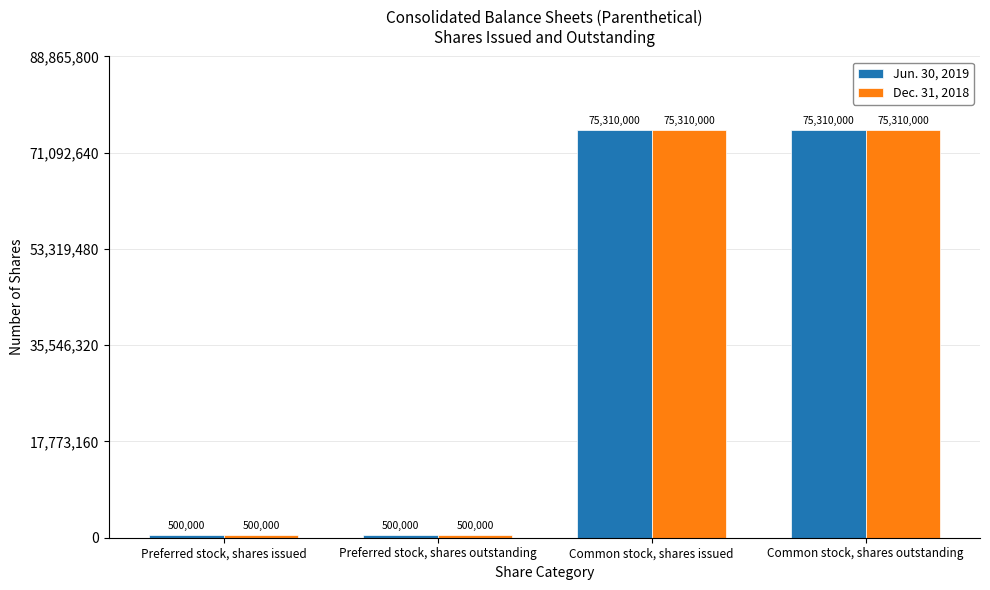

The value of Jun. 30, 2019 at Common stock, shares outstanding is 129339417. True or false?

False